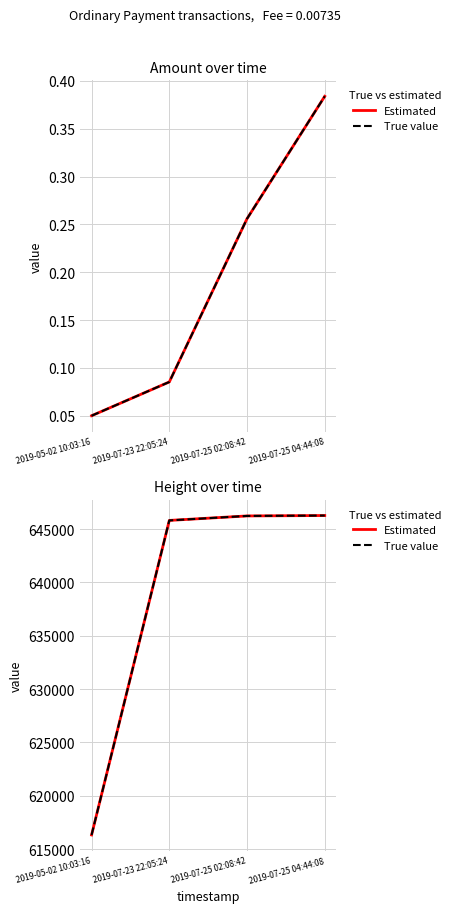

Which series has the largest total across all categories?

Estimated